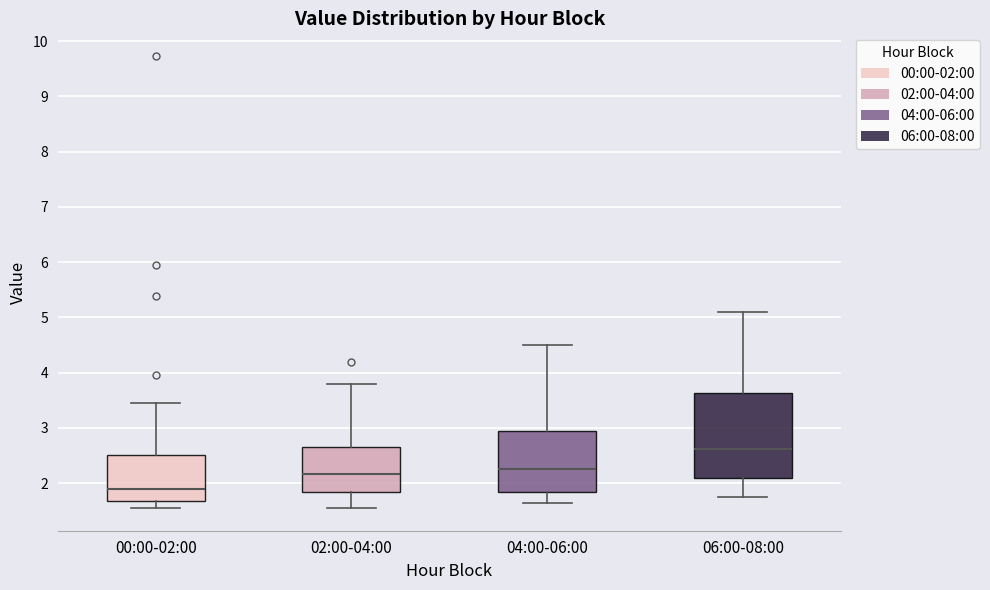

Which box has the highest median line?

06:00-08:00